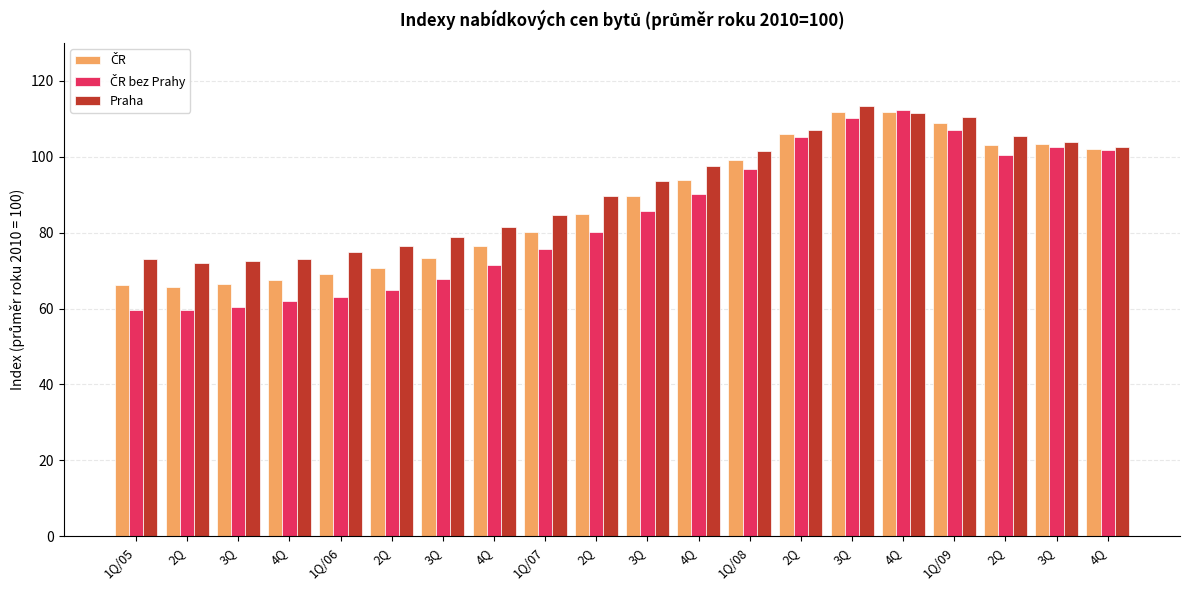

Reading left to right, list all the values displayed in this chart.

ČR: 1Q/05=66.3	2Q=65.8	3Q=66.5	4Q=67.5	1Q/06=69.0	2Q=70.7	3Q=73.3	4Q=76.5	1Q/07=80.3	2Q=84.9	3Q=89.7	4Q=93.9	1Q/08=99.1	2Q=106.1	3Q=111.8	4Q=111.9	1Q/09=108.8	2Q=103.0	3Q=103.3	4Q=102.1
ČR bez Prahy: 1Q/05=59.7	2Q=59.5	3Q=60.4	4Q=62.0	1Q/06=63.1	2Q=64.8	3Q=67.8	4Q=71.5	1Q/07=75.8	2Q=80.2	3Q=85.7	4Q=90.3	1Q/08=96.8	2Q=105.2	3Q=110.2	4Q=112.3	1Q/09=107.2	2Q=100.4	3Q=102.6	4Q=101.7
Praha: 1Q/05=73.0	2Q=72.1	3Q=72.5	4Q=73.1	1Q/06=74.8	2Q=76.6	3Q=78.8	4Q=81.4	1Q/07=84.8	2Q=89.7	3Q=93.7	4Q=97.6	1Q/08=101.5	2Q=107.0	3Q=113.5	4Q=111.5	1Q/09=110.5	2Q=105.5	3Q=104.0	4Q=102.5